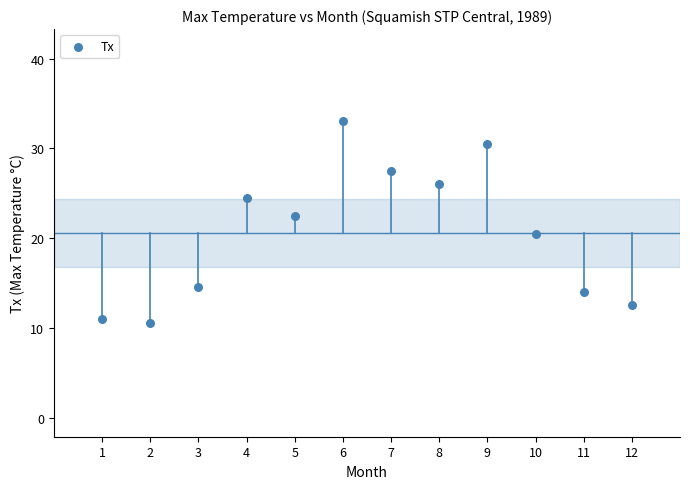

What Y value in the scatter plot is closest to 21?

20.5